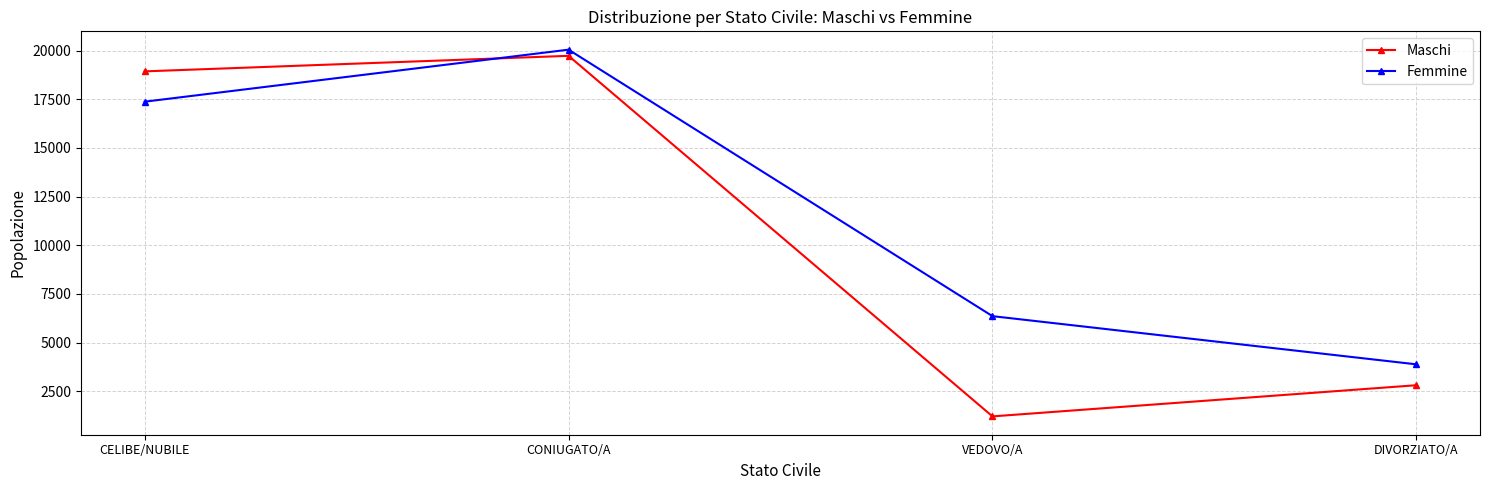

Where is the first local minimum for Maschi?

VEDOVO/A